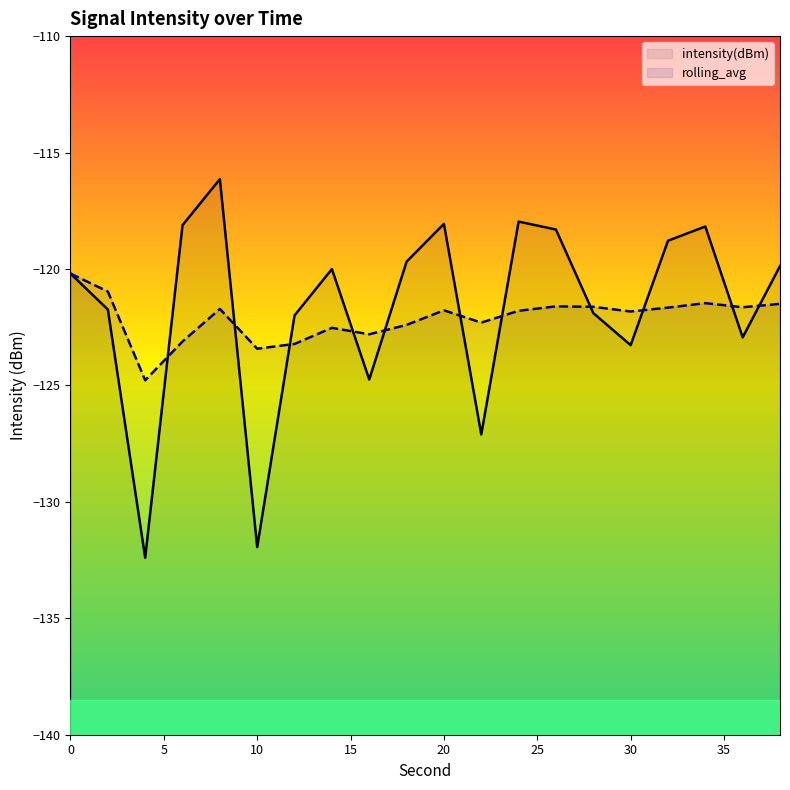

The intensity(dBm) series shows -167.0 at 0. True or false?

False